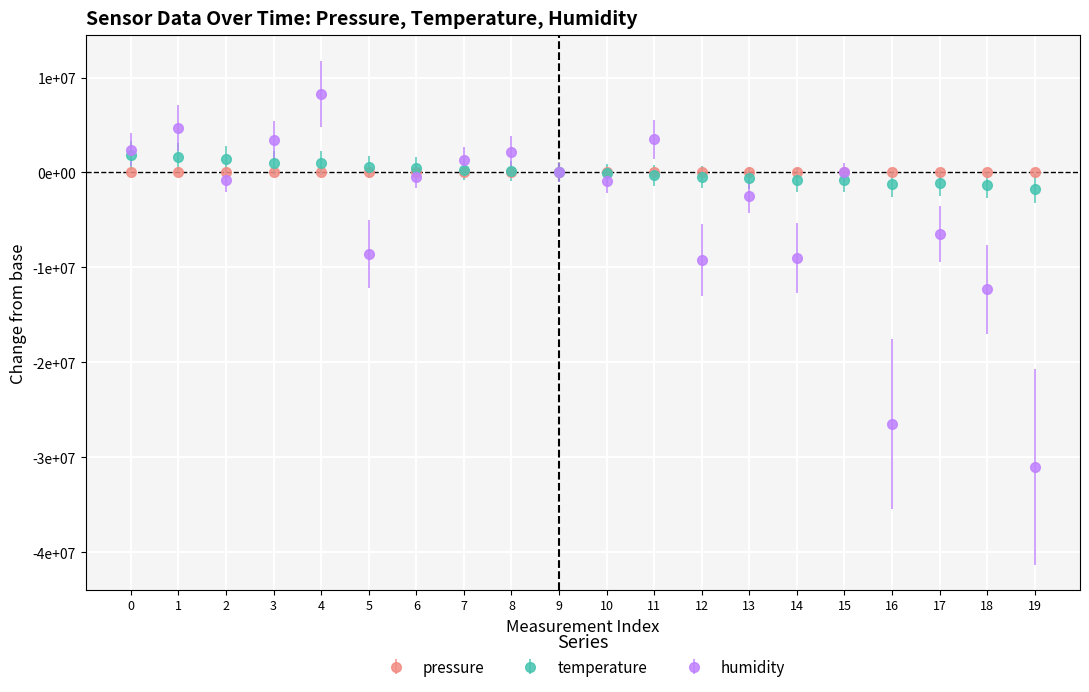

What are all the series names shown in the legend?

pressure, temperature, humidity